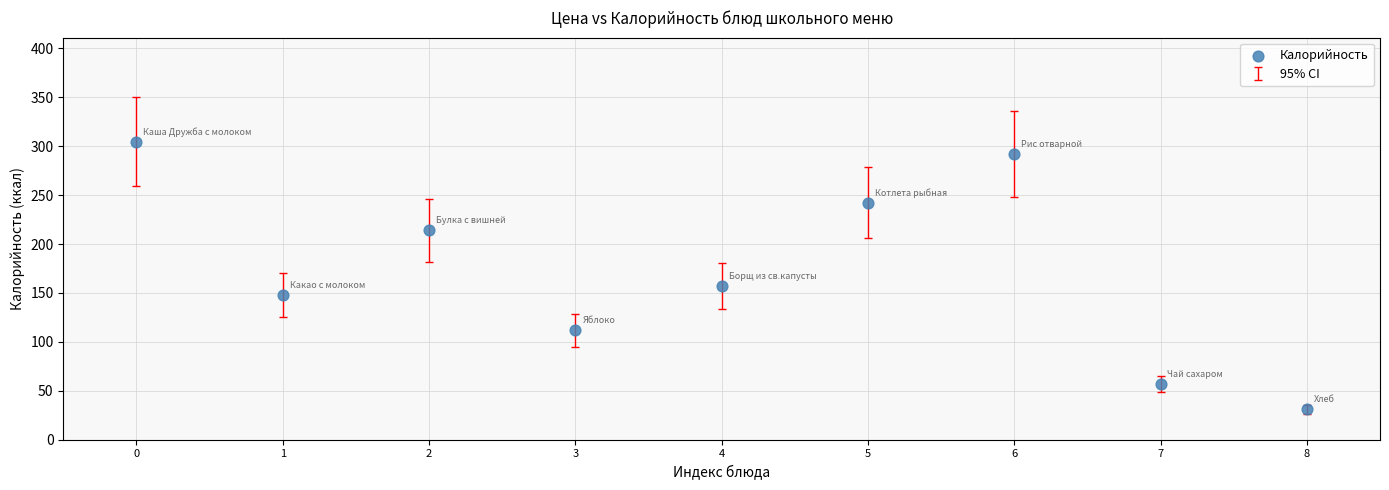

What is the average Y value?

173.0